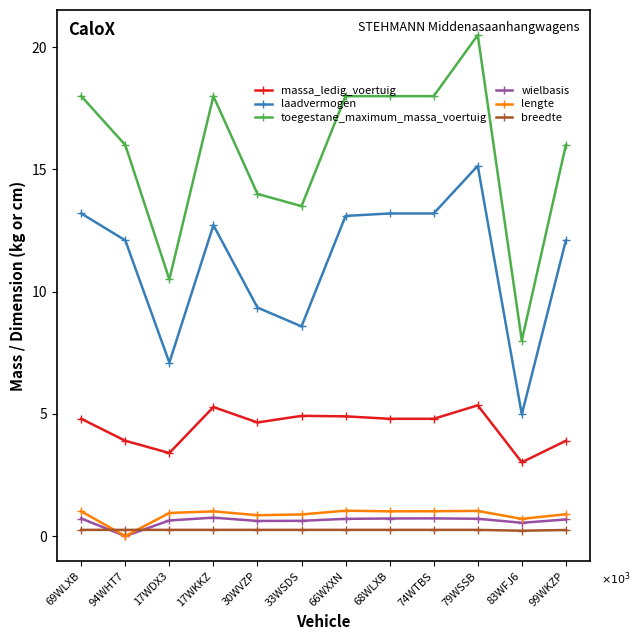

Reading right to left, what are all the values shown in this chart?

massa_ledig_voertuig: 3900	3020	5350	4800	4800	4900	4920	4650	5280	3400	3900	4800
laadvermogen: 12100	4980	15150	13200	13200	13100	8580	9350	12720	7100	12100	13200
toegestane_maximum_massa_voertuig: 16000	8000	20500	18000	18000	18000	13500	14000	18000	10500	16000	18000
wielbasis: 680	545	710	725	720	706	625	620	755	640	0	720
lengte: 895	705	1030	1018	1013	1040	886	855	1013	946	0	1013
breedte: 250	220	255	255	255	255	255	255	255	255	255	255